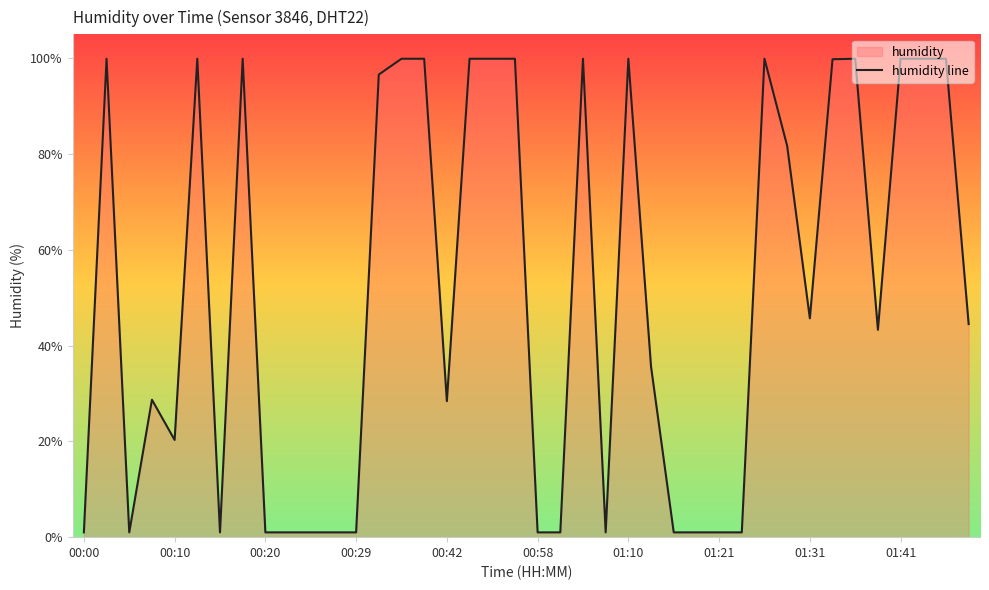

What is the difference between the maximum and minimum values?

98.9